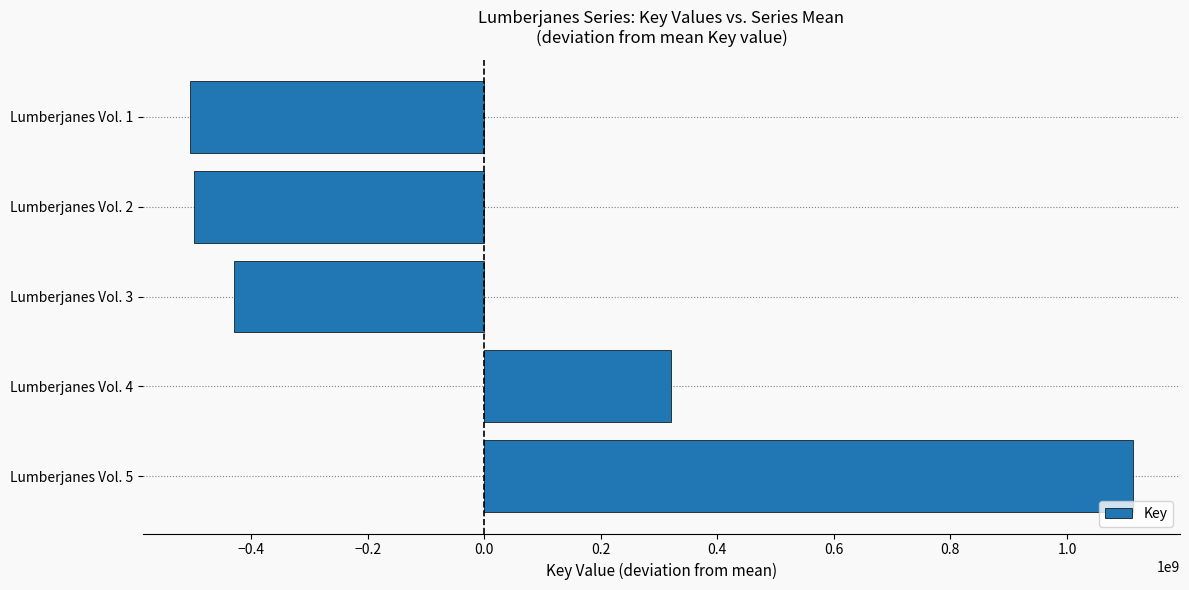

What value does the data have at Lumberjanes Vol. 5, to the nearest 100?

1113129100